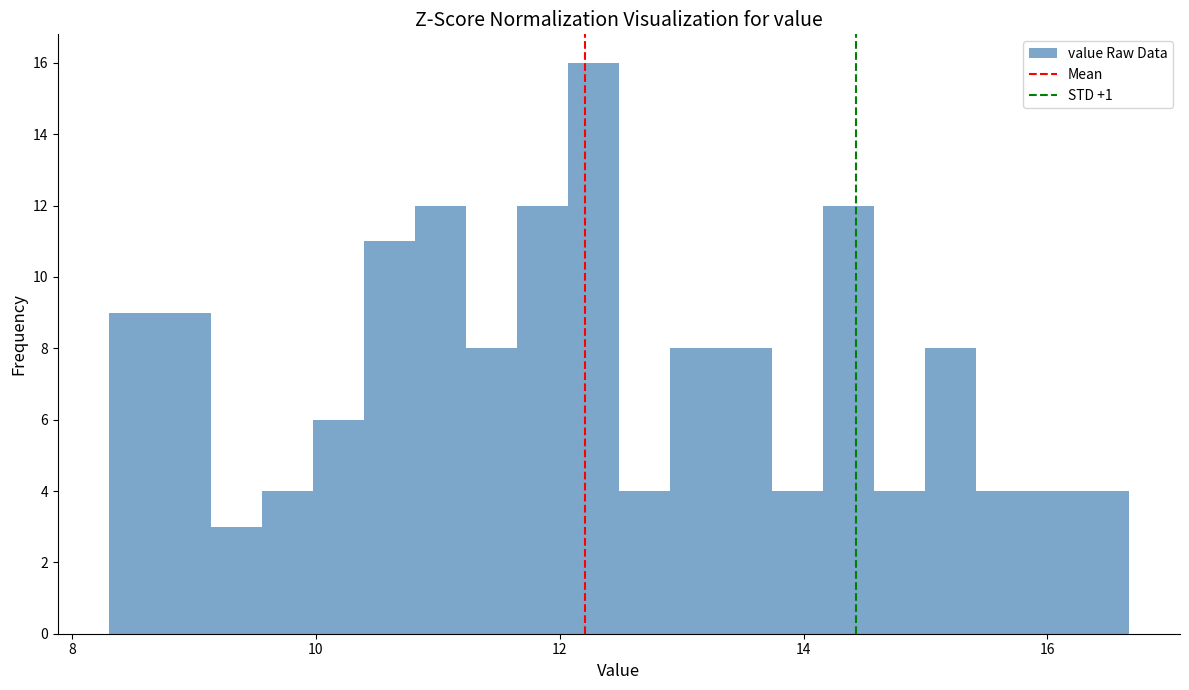

Read against the x-axis, roughly where is the centre of the tallest bar?

12.2